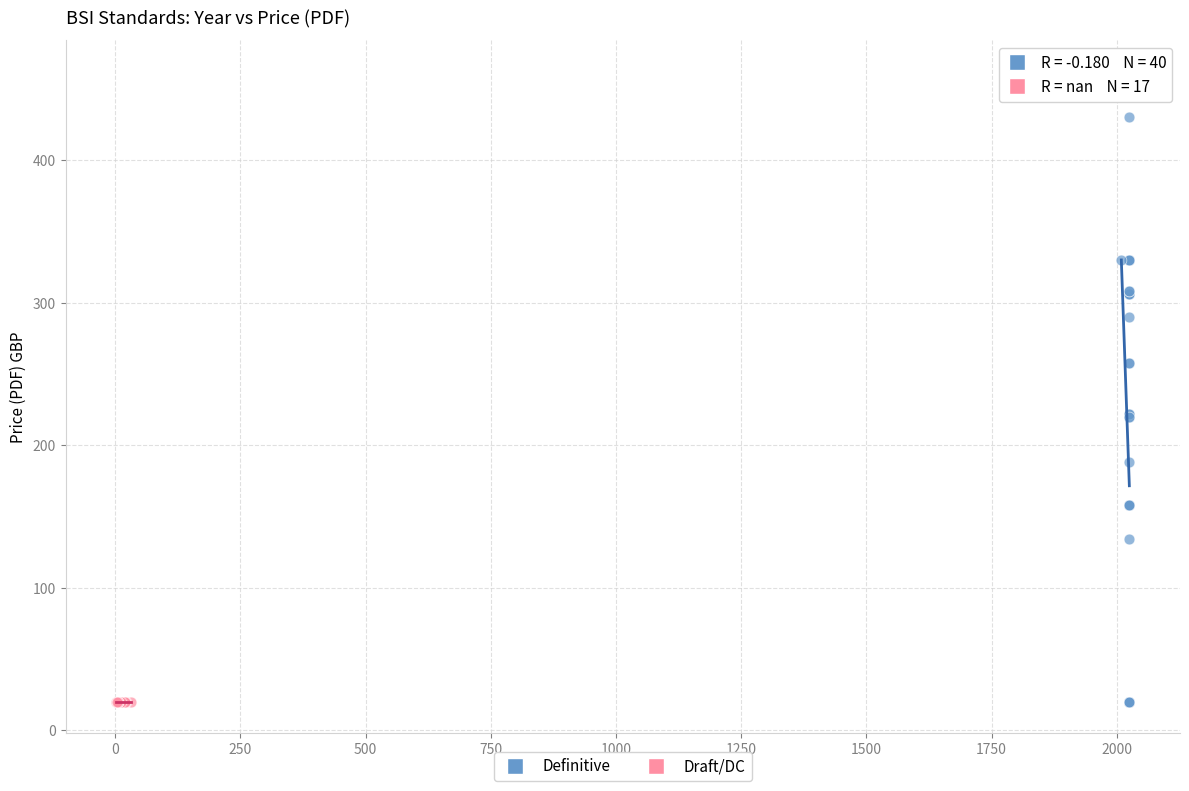

Which series contains the highest Y value?

Definitive